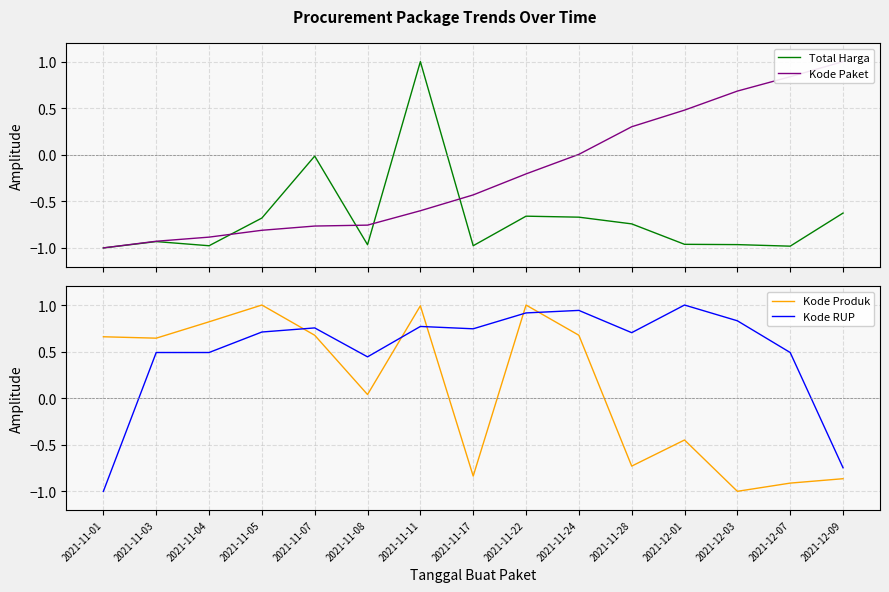

Reading left to right, extract all data points from this chart.

Total Harga: -1.0	-0.9	-1.0	-0.7	-0.0	-1.0	1.0	-1.0	-0.7	-0.7	-0.7	-1.0	-1.0	-1.0	-0.6
Kode Paket: -1.0	-0.9	-0.9	-0.8	-0.8	-0.8	-0.6	-0.4	-0.2	0.0	0.3	0.5	0.7	0.8	1.0
Kode Produk: 0.7	0.6	0.8	1.0	0.7	0.0	1.0	-0.8	1.0	0.7	-0.7	-0.4	-1.0	-0.9	-0.9
Kode RUP: -1.0	0.5	0.5	0.7	0.8	0.4	0.8	0.7	0.9	0.9	0.7	1.0	0.8	0.5	-0.7